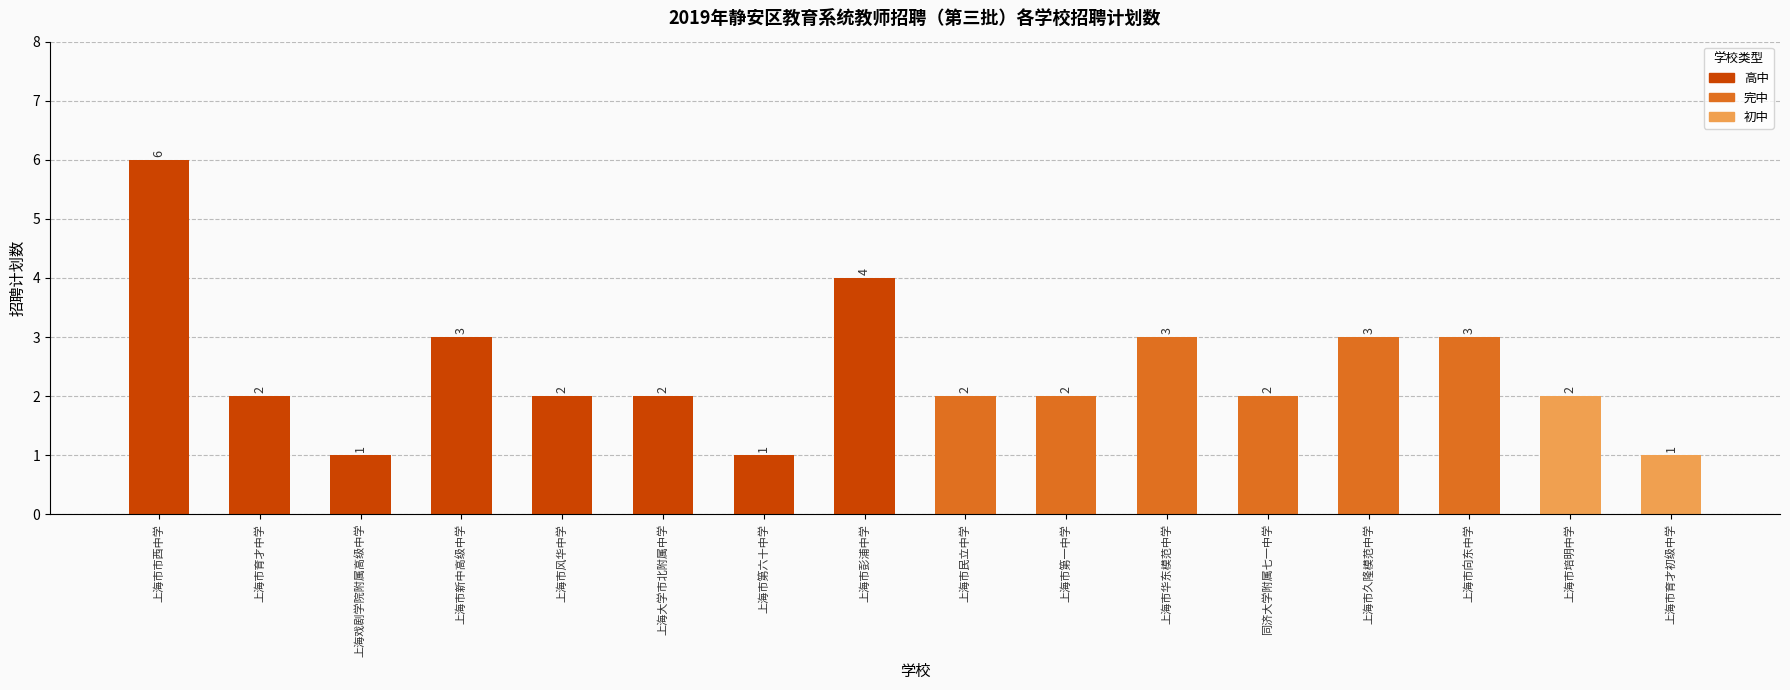

Count the values in the range 2 to 3.

11